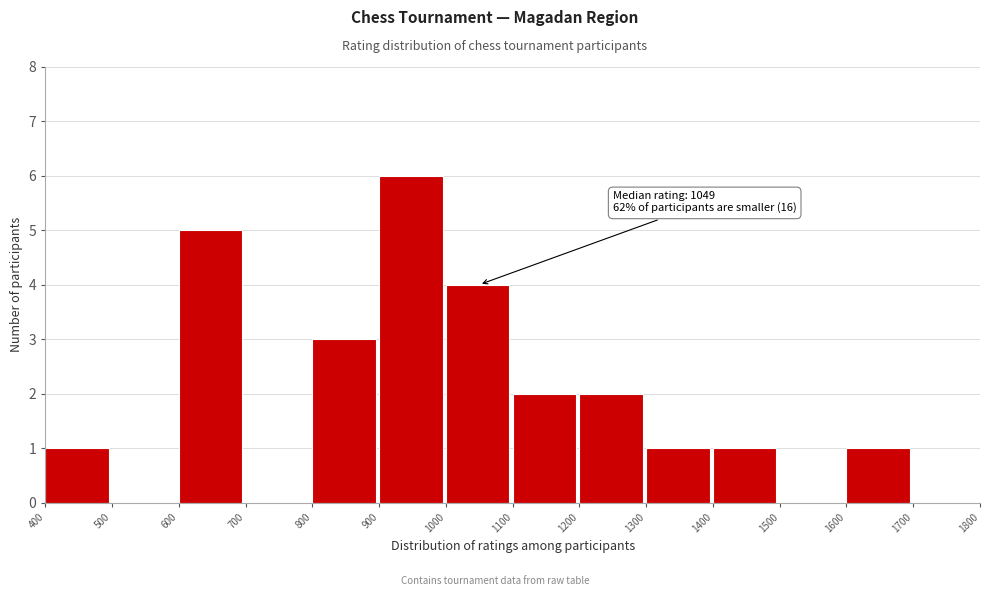

Which range on the x-axis has the tallest bar?

900 to 1000